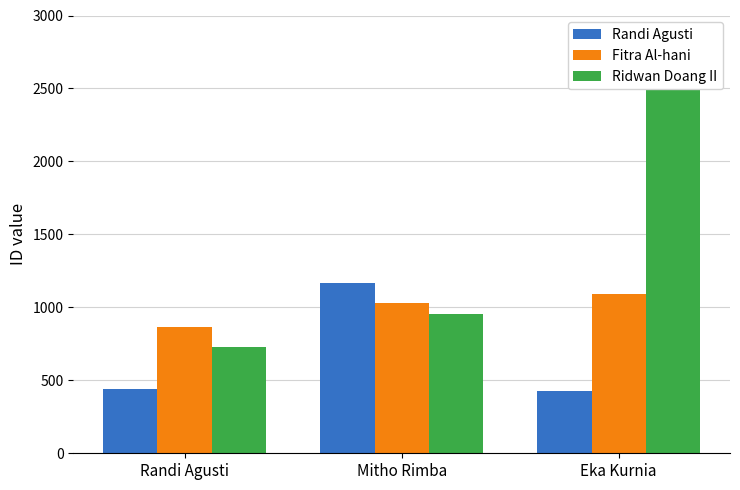

What is the sum of all Ridwan Doang II values?

4245